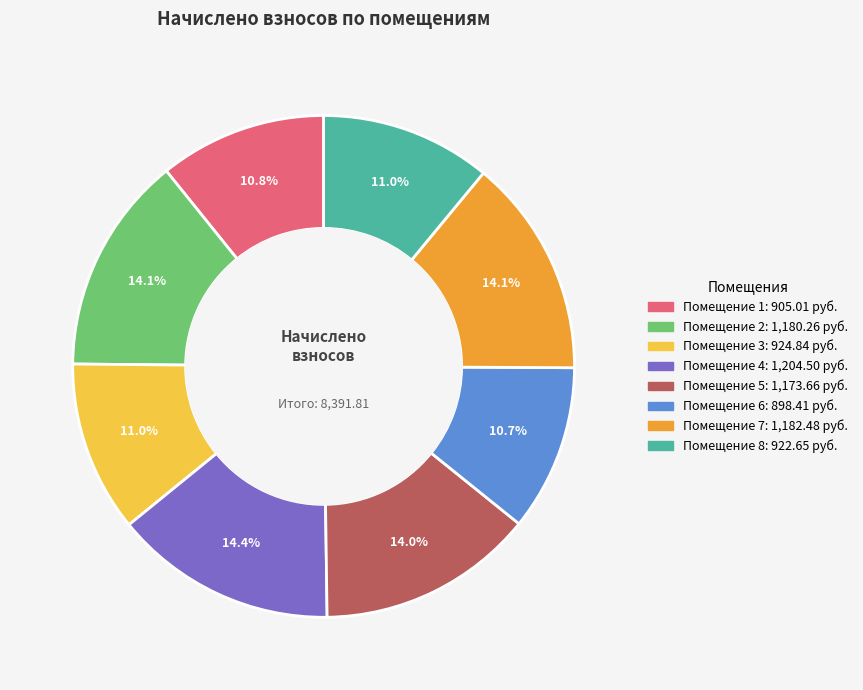

Is there a majority slice in this chart?

No